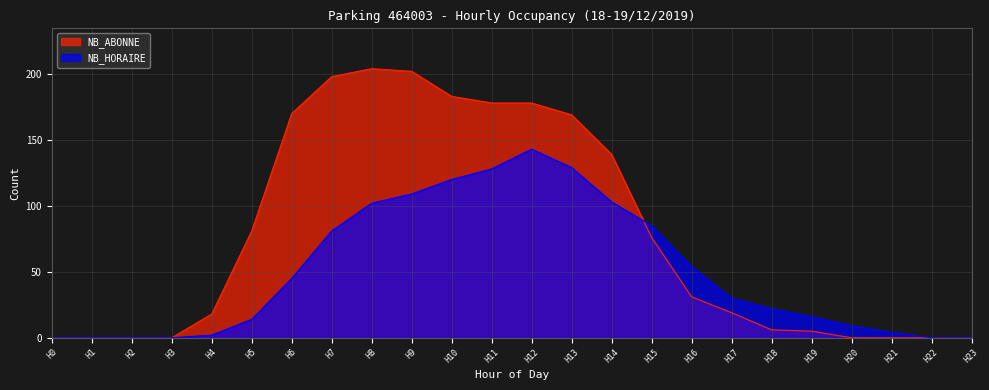

Between H5 and H21, which series saw the biggest shift?

NB_ABONNE